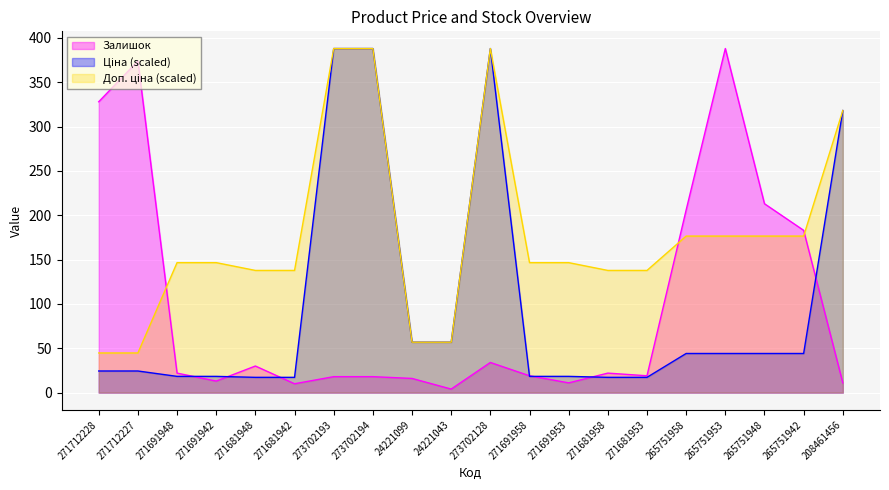

How many values in the Доп. ціна series exceed 146?

12